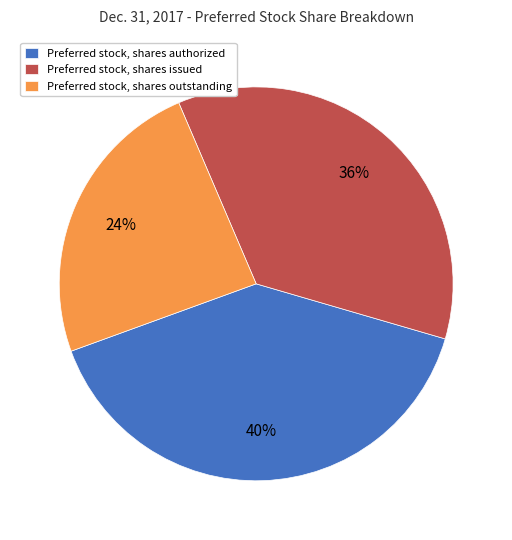

To the nearest percent, what portion does Preferred stock, shares outstanding represent?

24%